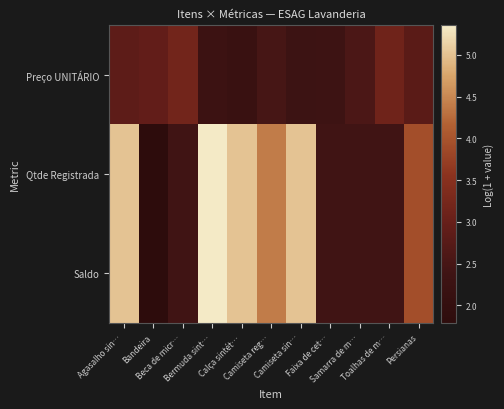

Which series has the largest range (max minus min)?

Qtde Registrada